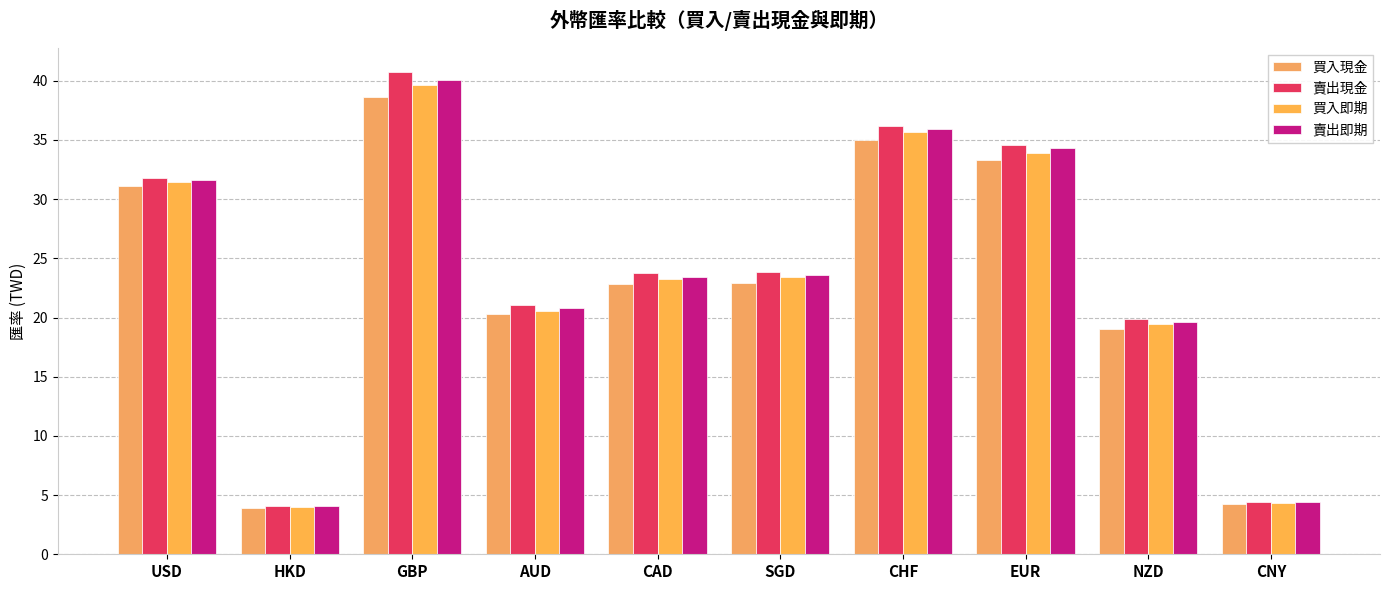

What is the label of the 4th bar from the right?

CHF